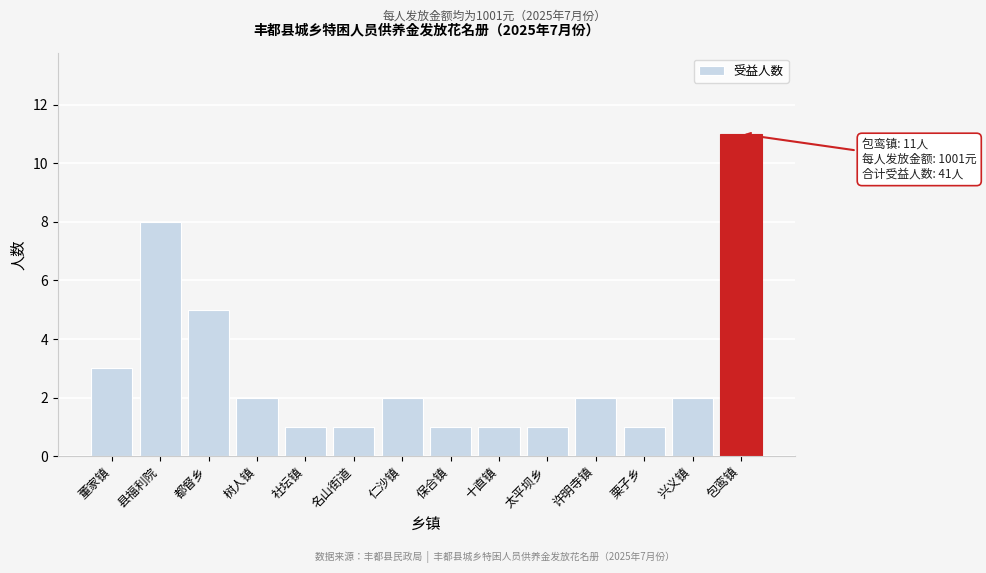

Reading left to right, extract all data points from this chart.

董家镇=3	县福利院=8	都督乡=5	树人镇=2	社坛镇=1	名山街道=1	仁沙镇=2	保合镇=1	十直镇=1	太平坝乡=1	许明寺镇=2	栗子乡=1	兴义镇=2	包鸾镇=11